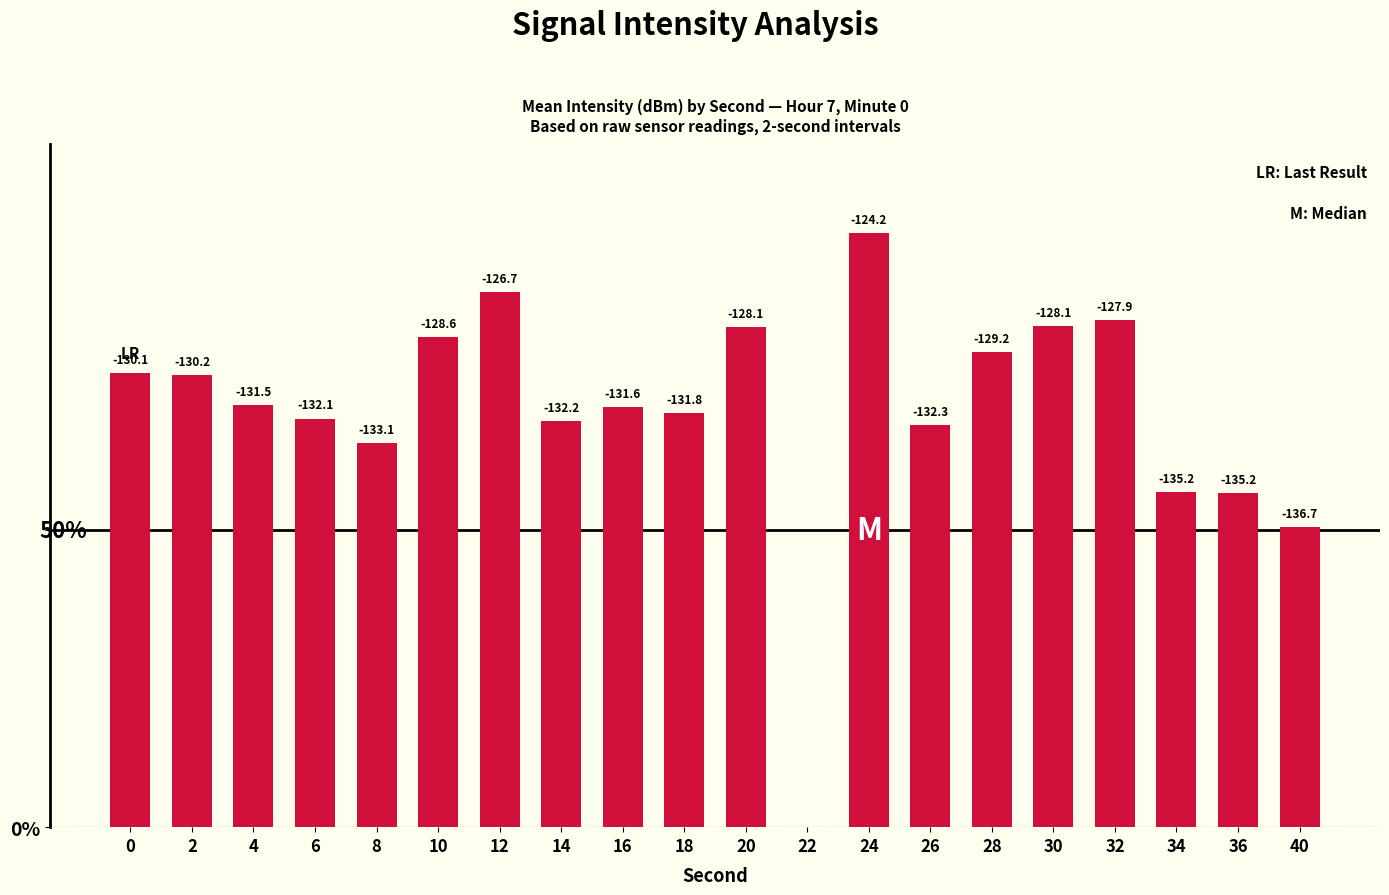

The value at 4 is 71.0. True or false?

True